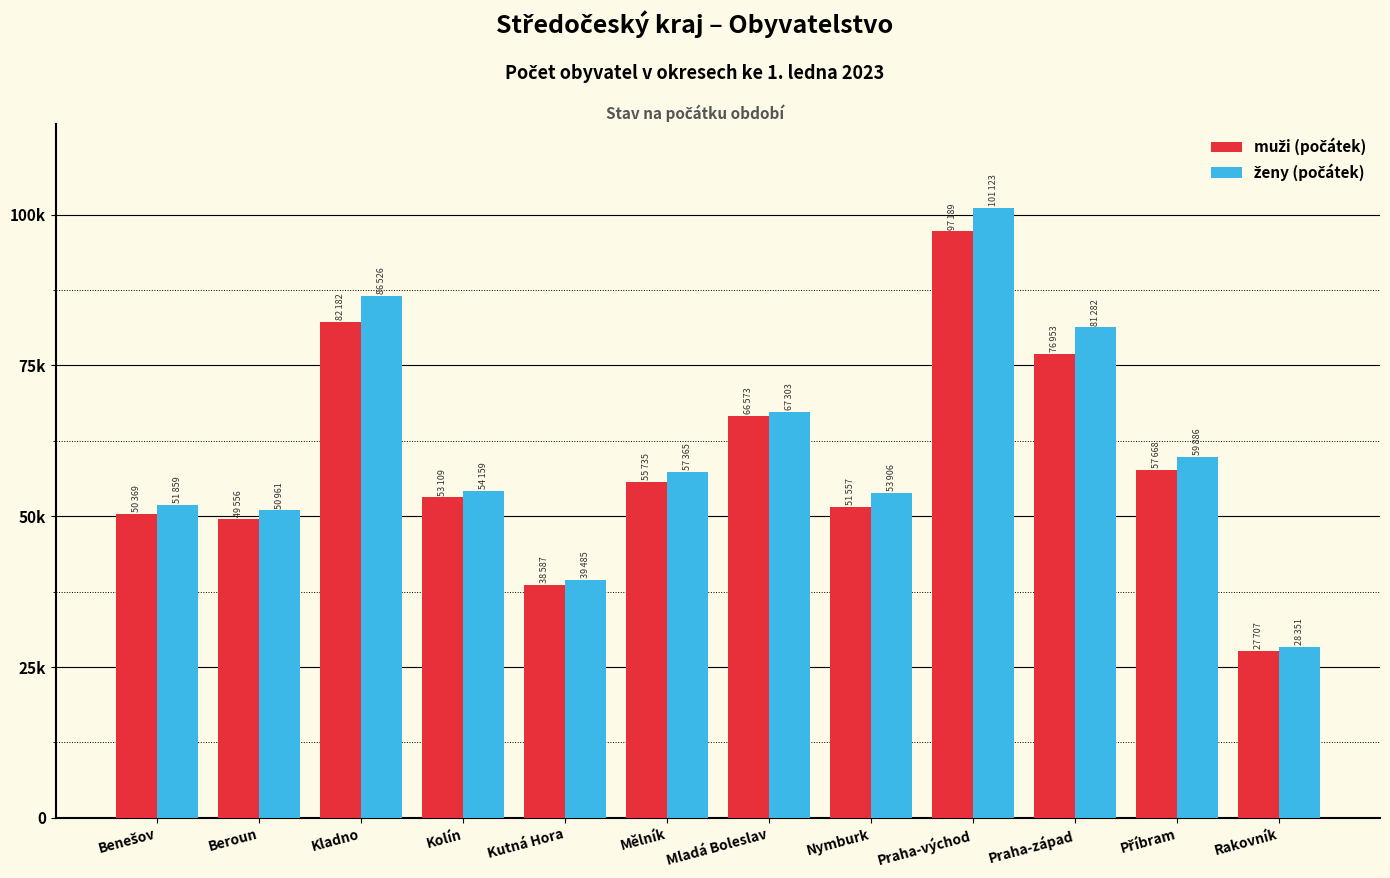

What is the label of the 3rd bar from the right?

Praha-západ